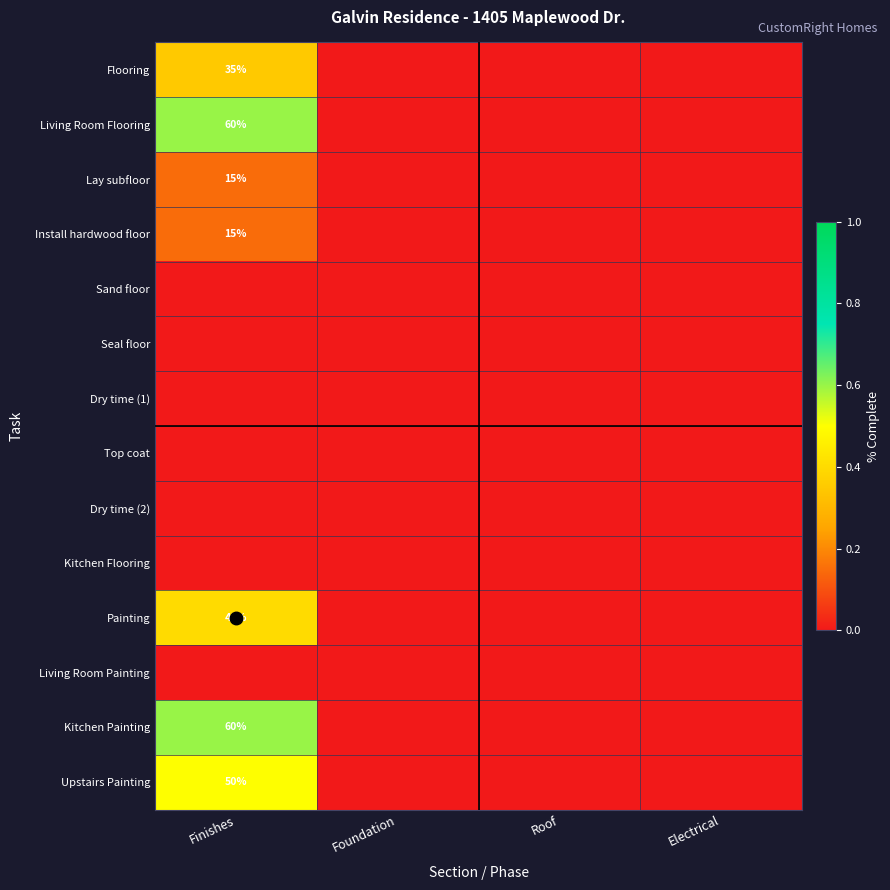

At how many categories does at least one series exceed 0?

1